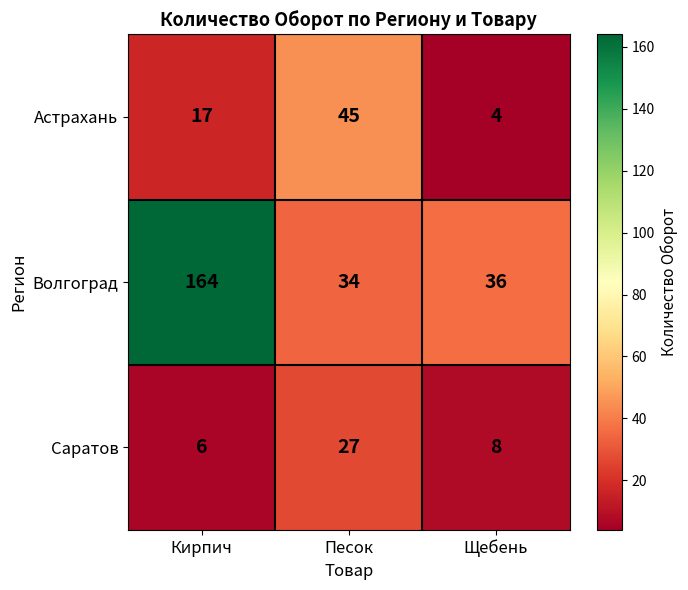

Is it true that Астрахань equals 30 at Песок?

False